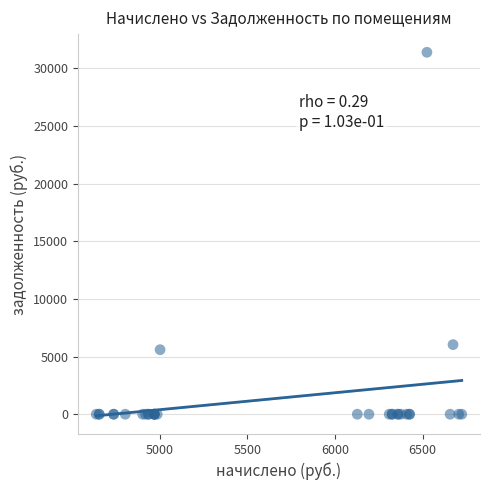

What Y value in the scatter plot is closest to 15700?

6036.9